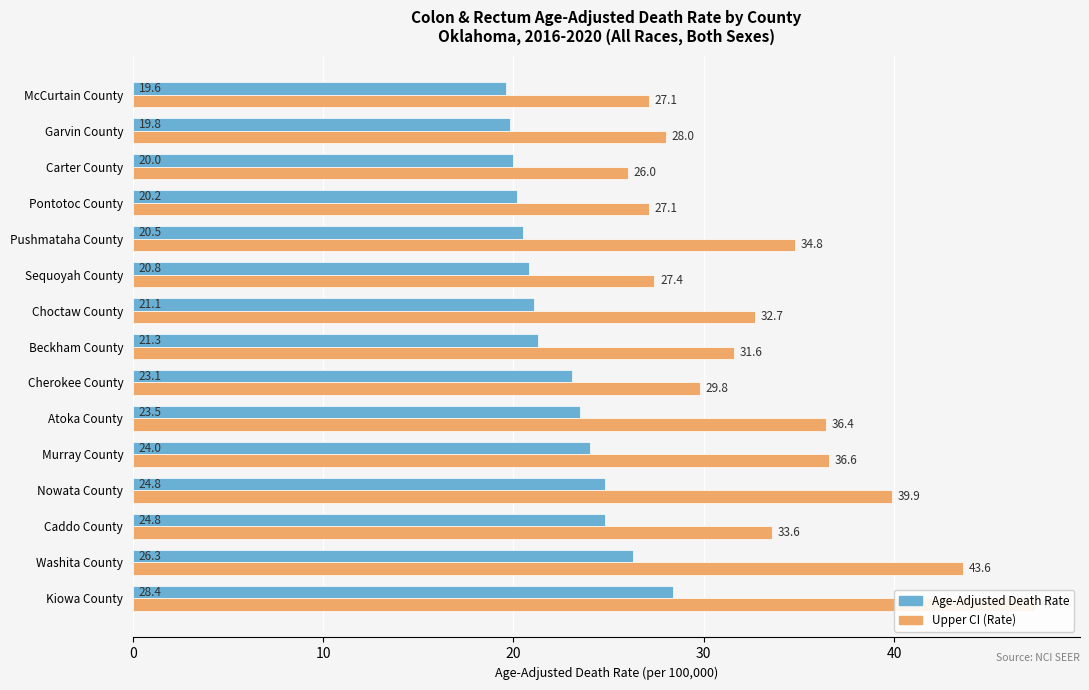

What is the minimum value shown in the chart?

19.6